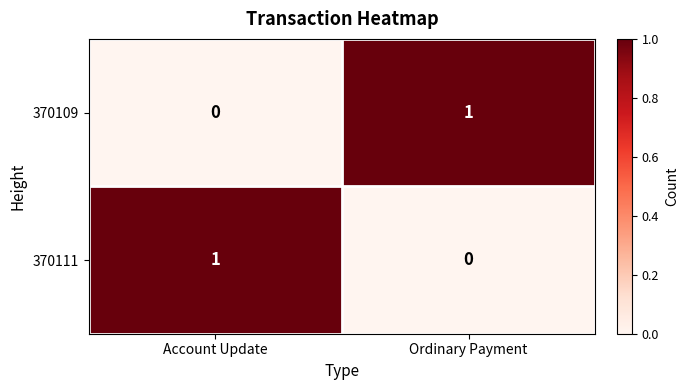

Rank the series at Ordinary Payment from highest to lowest value.

370109, 370111